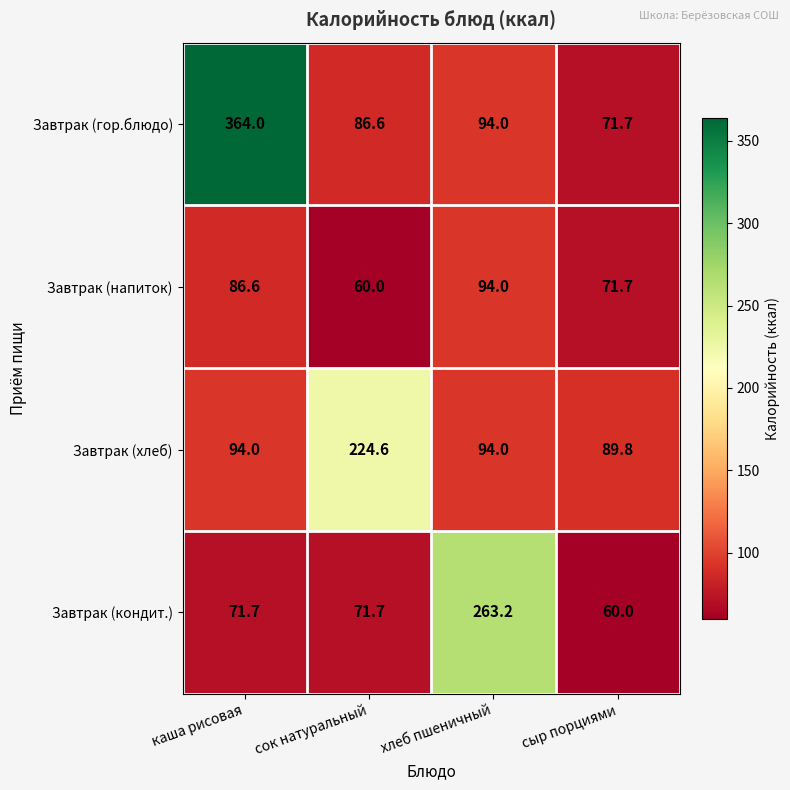

List the series in order of their peak value, lowest first.

Завтрак (напиток), Завтрак (хлеб), Завтрак (кондит.), Завтрак (гор.блюдо)